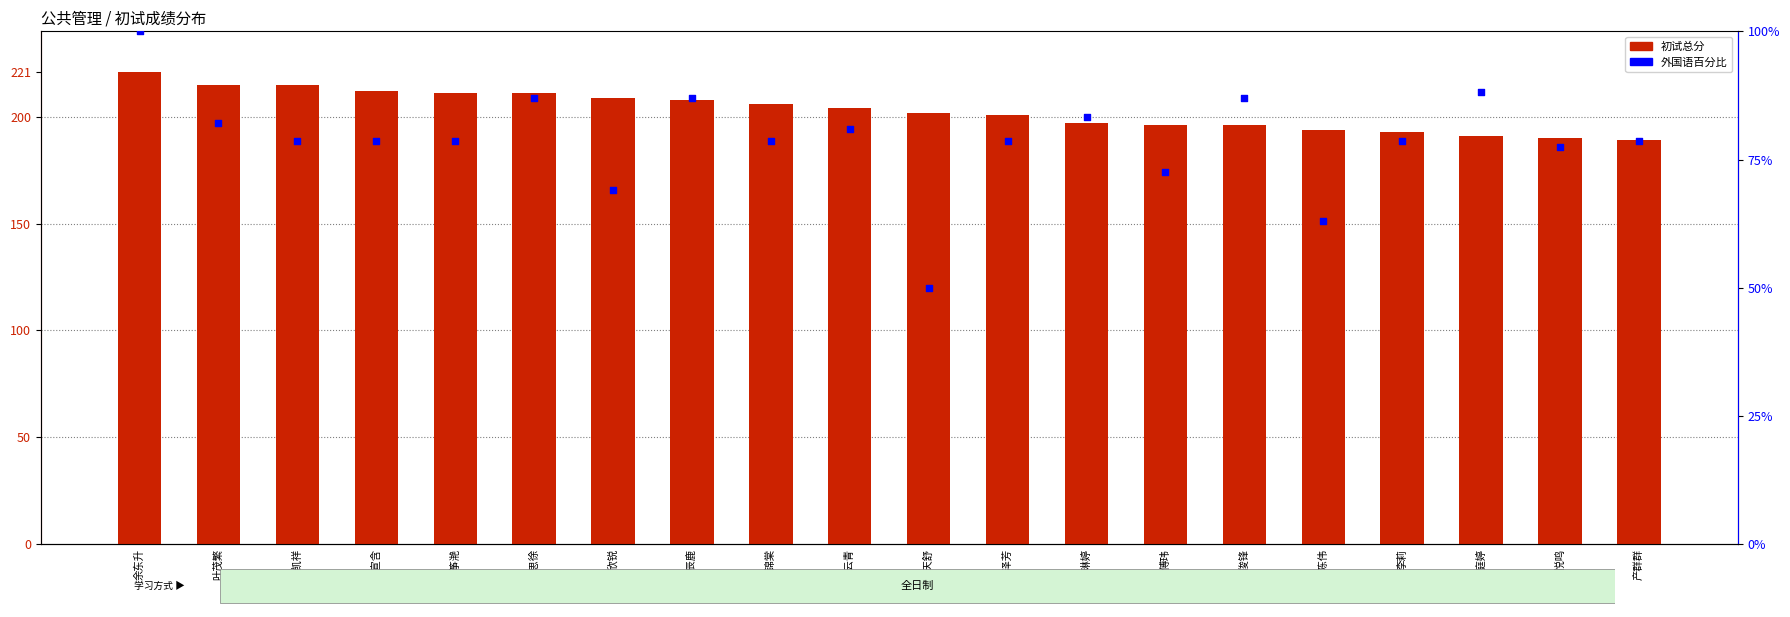

Which series reaches the maximum Y coordinate?

初试总分